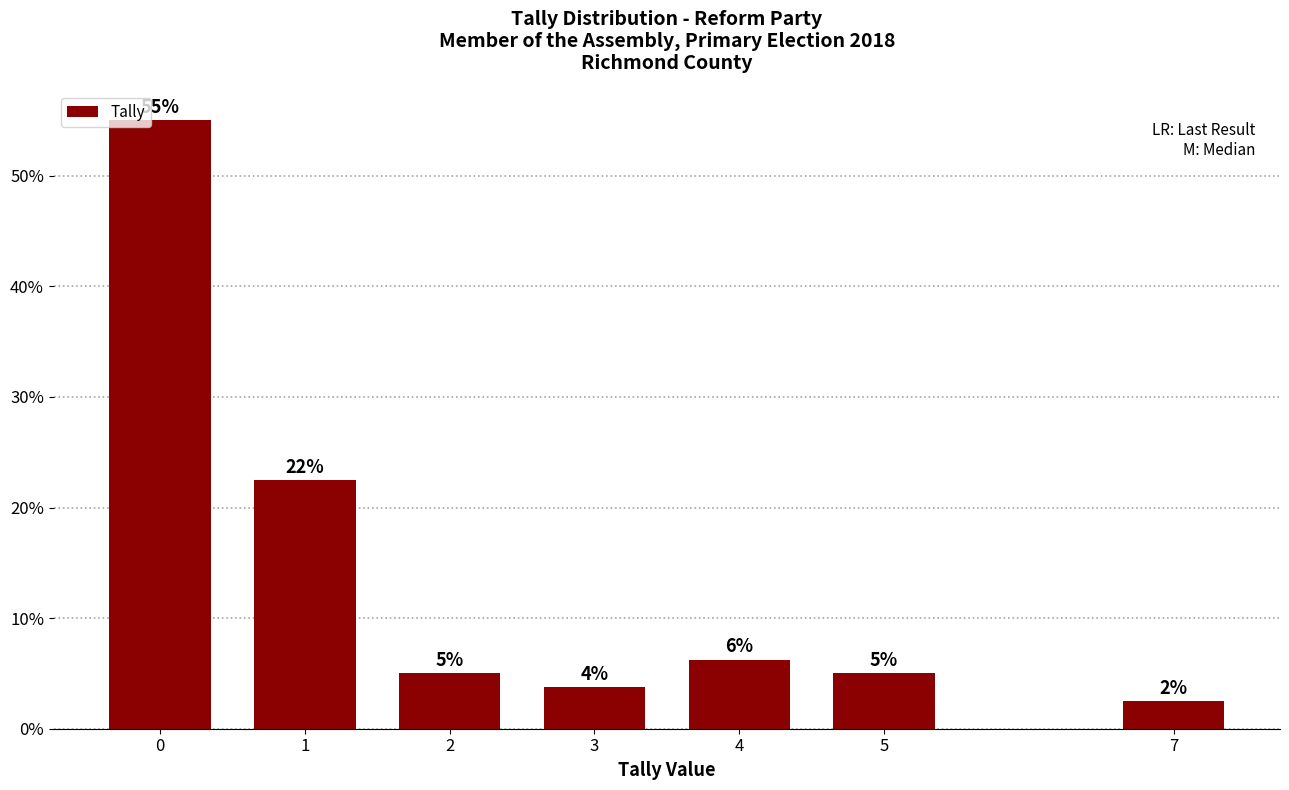

Does the chart contain any negative values?

No